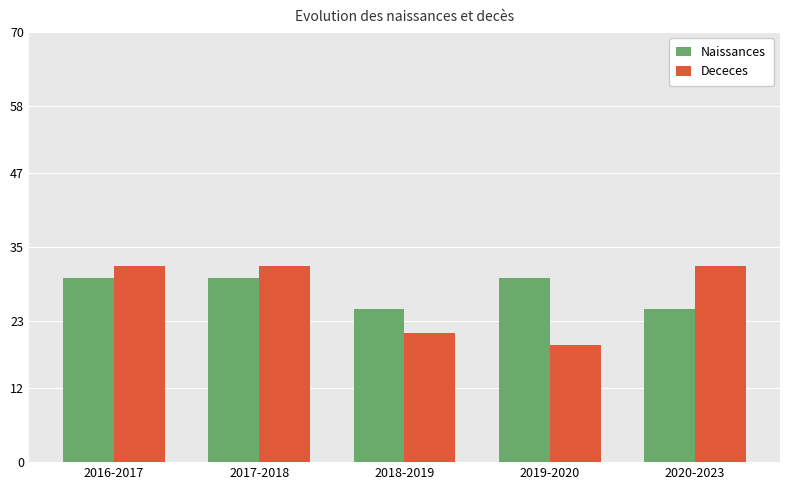

At 2017-2018, list the series in order from smallest to largest.

Naissances, Dececes